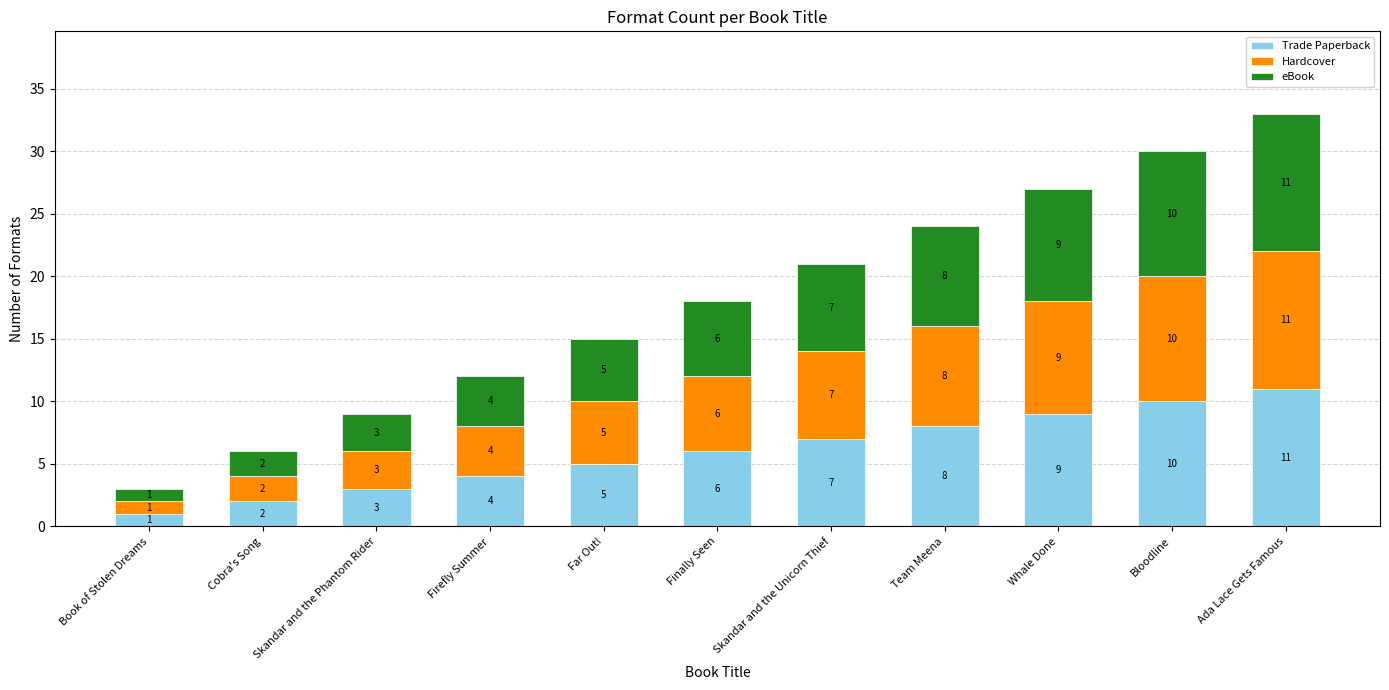

How many Trade Paperback values are between 3 and 9?

7